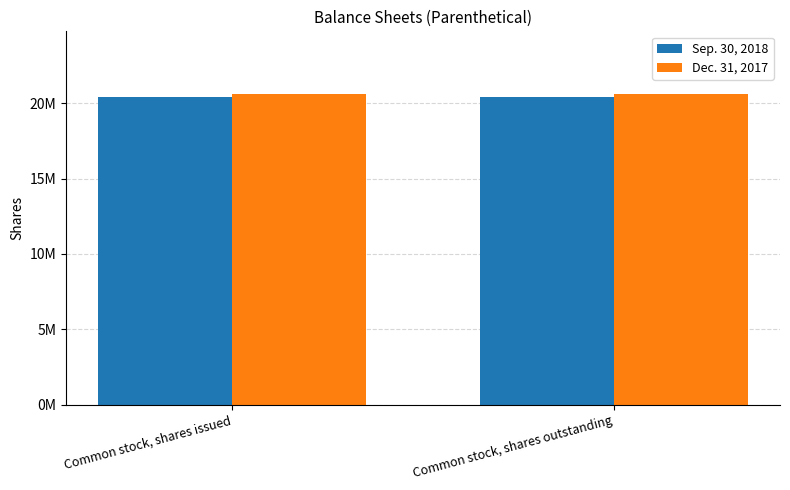

What is the spread (max minus min) of values at Common stock, shares outstanding?

250000